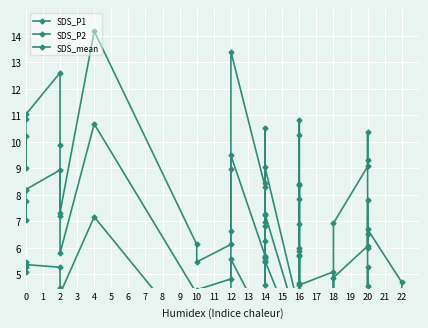

At which category does SDS_mean reach its first local valley?

1